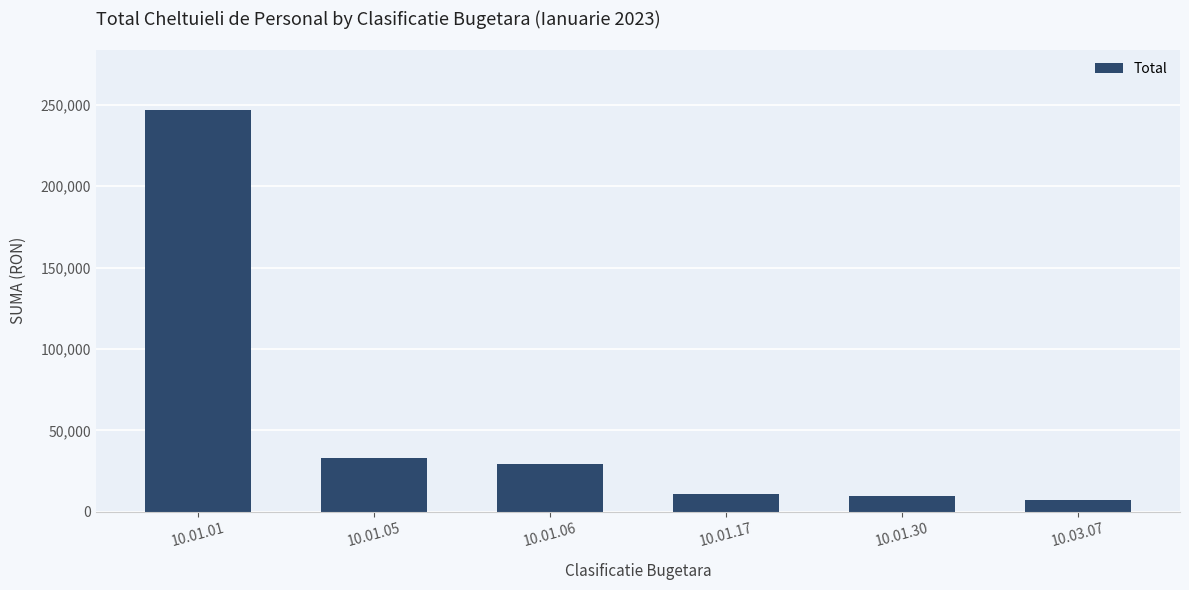

Where is the data nearest to the value 127084?

10.01.05